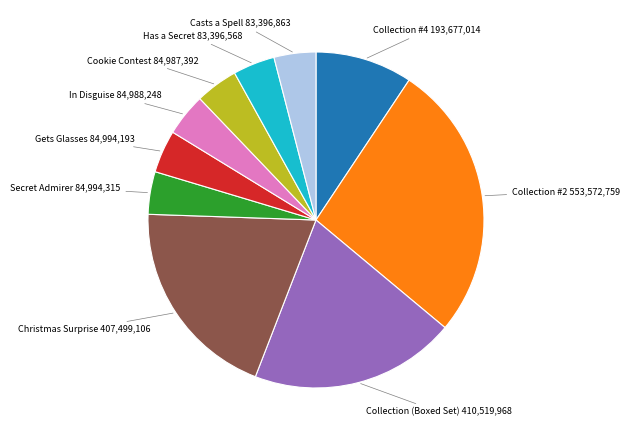

Combined, do Casts a Spell and Collection #2 account for over 50%?

No